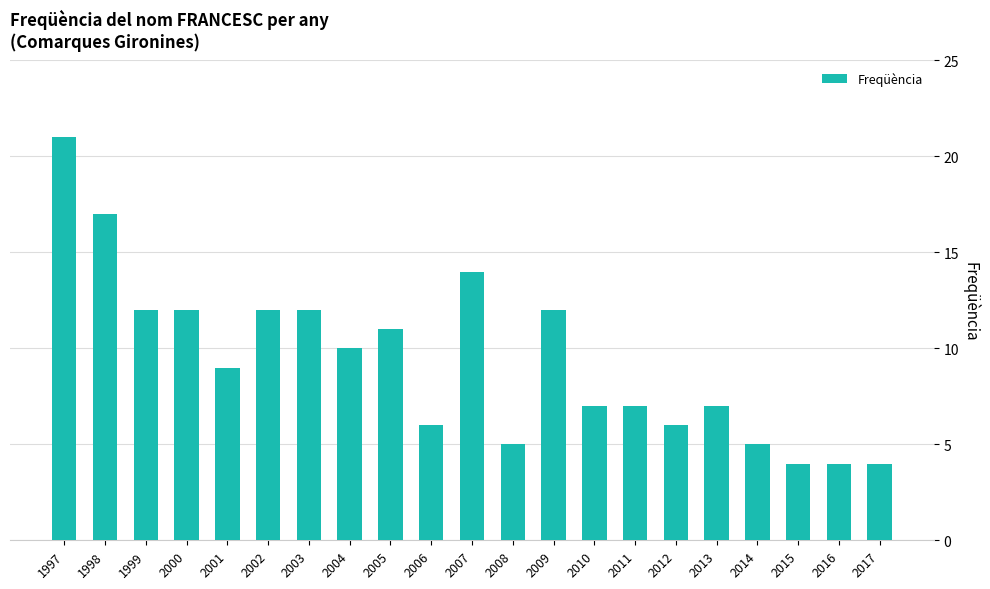

Read the value at 2005.

11